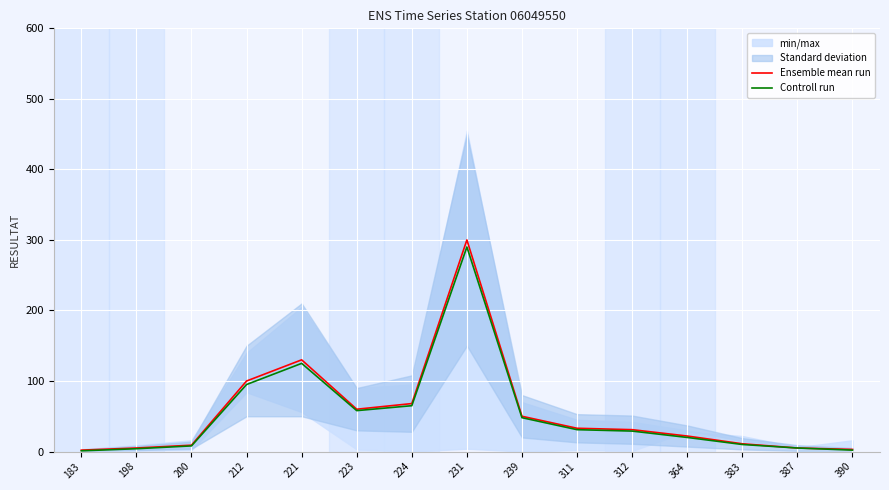

True or false: Controll run has more than 0 points higher than both neighbors.

True